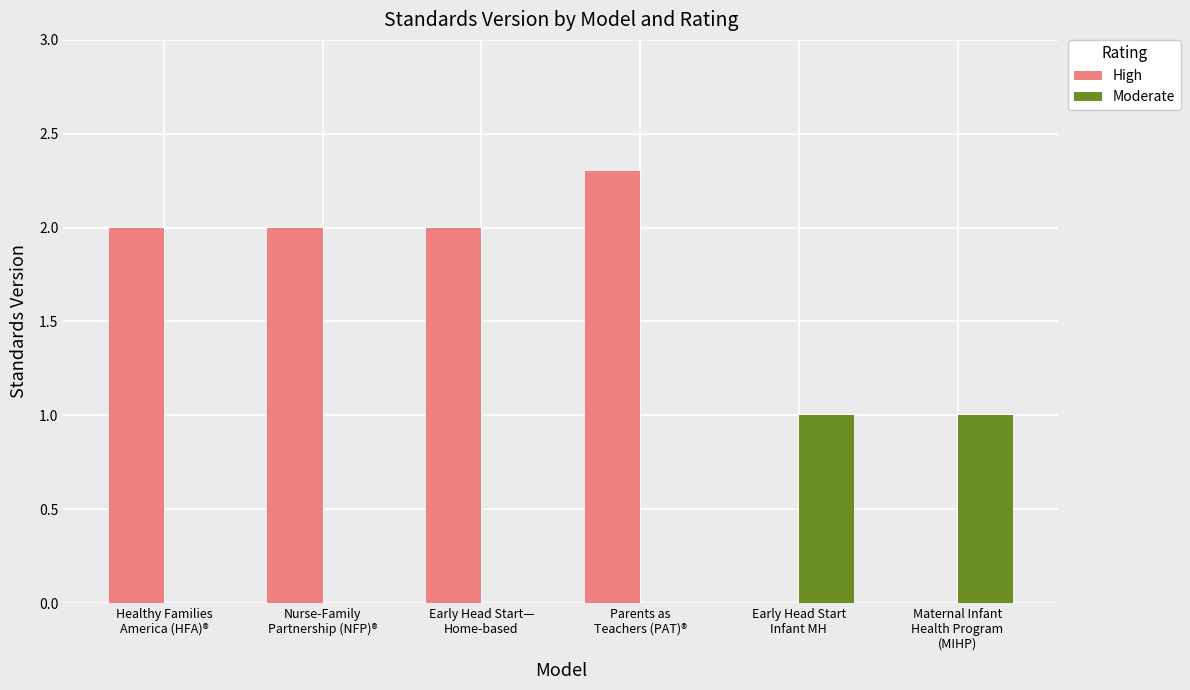

What is the sum of all High values?

8.3